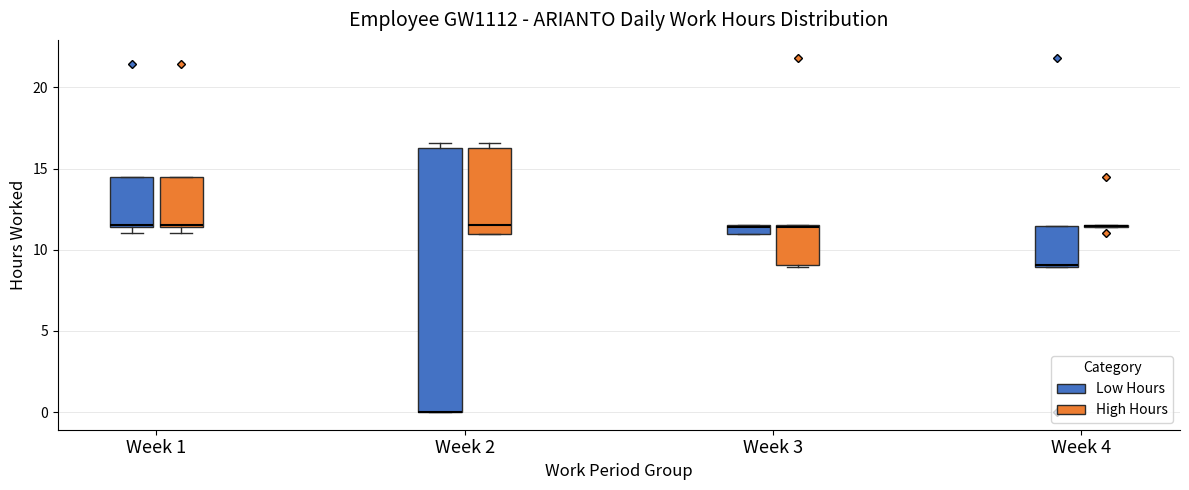

Which box is the tallest, from its lower edge to its upper edge?

Week 2 (Low Hours)